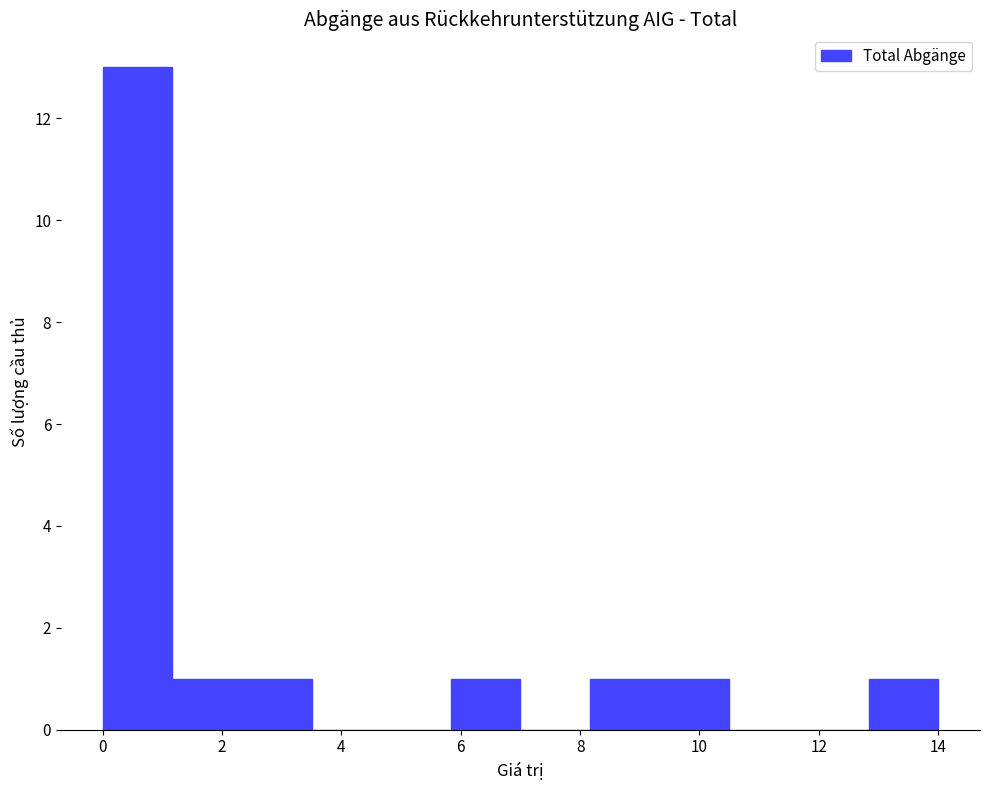

Reading left to right, transcribe this chart: for each bar, give the range it covers on the x-axis and its height. Neither the bar edges nor the heights are printed on the chart, so give them approximately, as read against the axes.

0.0 to 1.2: 13
1.2 to 2.4: 1
2.4 to 3.6: 1
3.6 to 4.6: 0
4.6 to 5.8: 0
5.8 to 7.0: 1
7.0 to 8.2: 0
8.2 to 9.4: 1
9.4 to 10.6: 1
10.6 to 11.6: 0
11.6 to 12.8: 0
12.8 to 14.0: 1